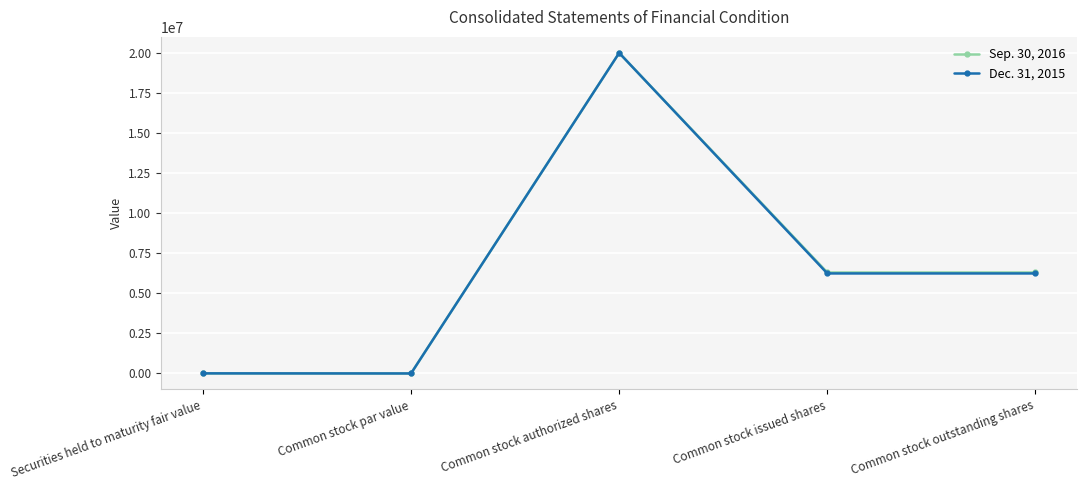

What is the maximum value for Sep. 30, 2016?

20000000